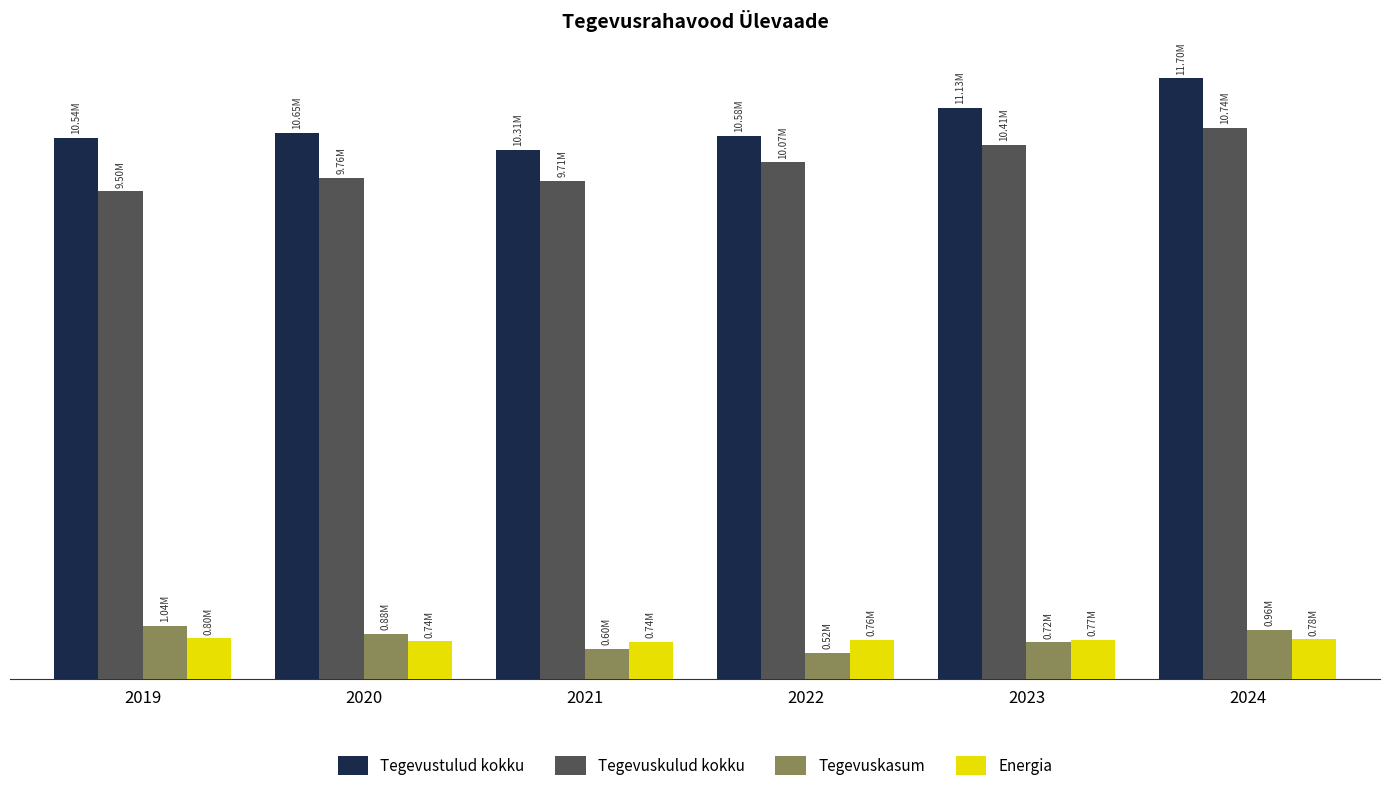

Are the bars horizontal?

No